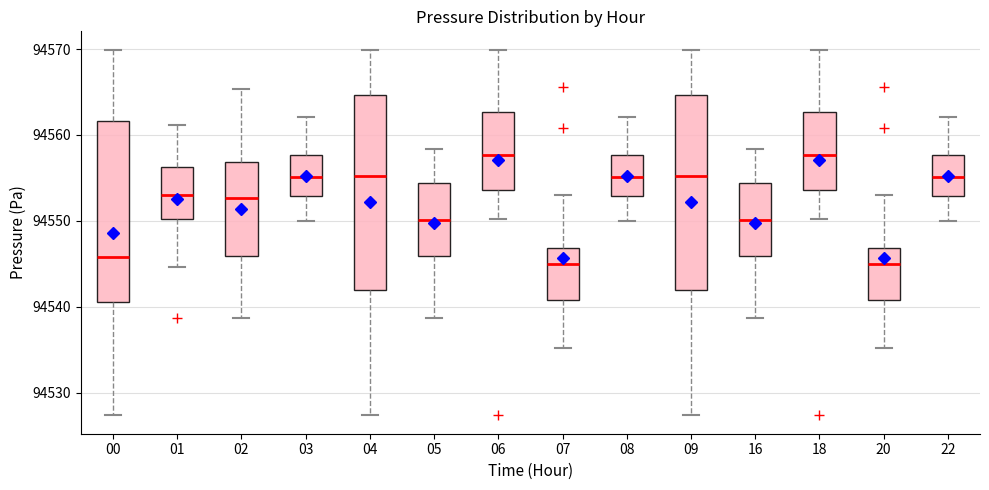

Reading left to right, read every box against the y-axis: the position of its median line, the range the box covers, and the ends of its whiskers. The values are not printed on the chart, so give them approximately, as read against the axis.

00: median 94546, box 94541 to 94562, whiskers 94527 to 94570
01: median 94553, box 94550 to 94556, whiskers 94545 to 94561
02: median 94553, box 94546 to 94557, whiskers 94539 to 94565
03: median 94555, box 94553 to 94558, whiskers 94550 to 94562
04: median 94555, box 94542 to 94565, whiskers 94527 to 94570
05: median 94550, box 94546 to 94554, whiskers 94539 to 94558
06: median 94558, box 94554 to 94563, whiskers 94550 to 94570
07: median 94545, box 94541 to 94547, whiskers 94535 to 94553
08: median 94555, box 94553 to 94558, whiskers 94550 to 94562
09: median 94555, box 94542 to 94565, whiskers 94527 to 94570
16: median 94550, box 94546 to 94554, whiskers 94539 to 94558
18: median 94558, box 94554 to 94563, whiskers 94550 to 94570
20: median 94545, box 94541 to 94547, whiskers 94535 to 94553
22: median 94555, box 94553 to 94558, whiskers 94550 to 94562